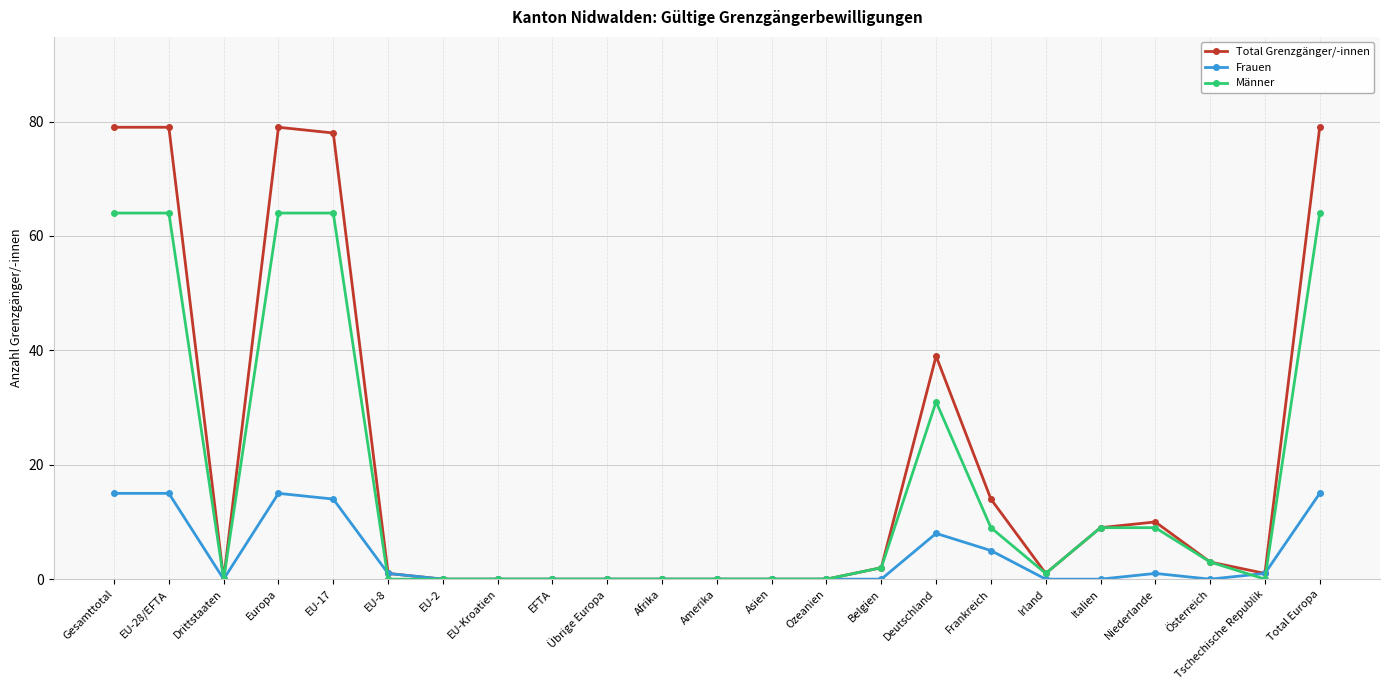

After their last crossing, which series has the higher values: Frauen or Männer?

Männer